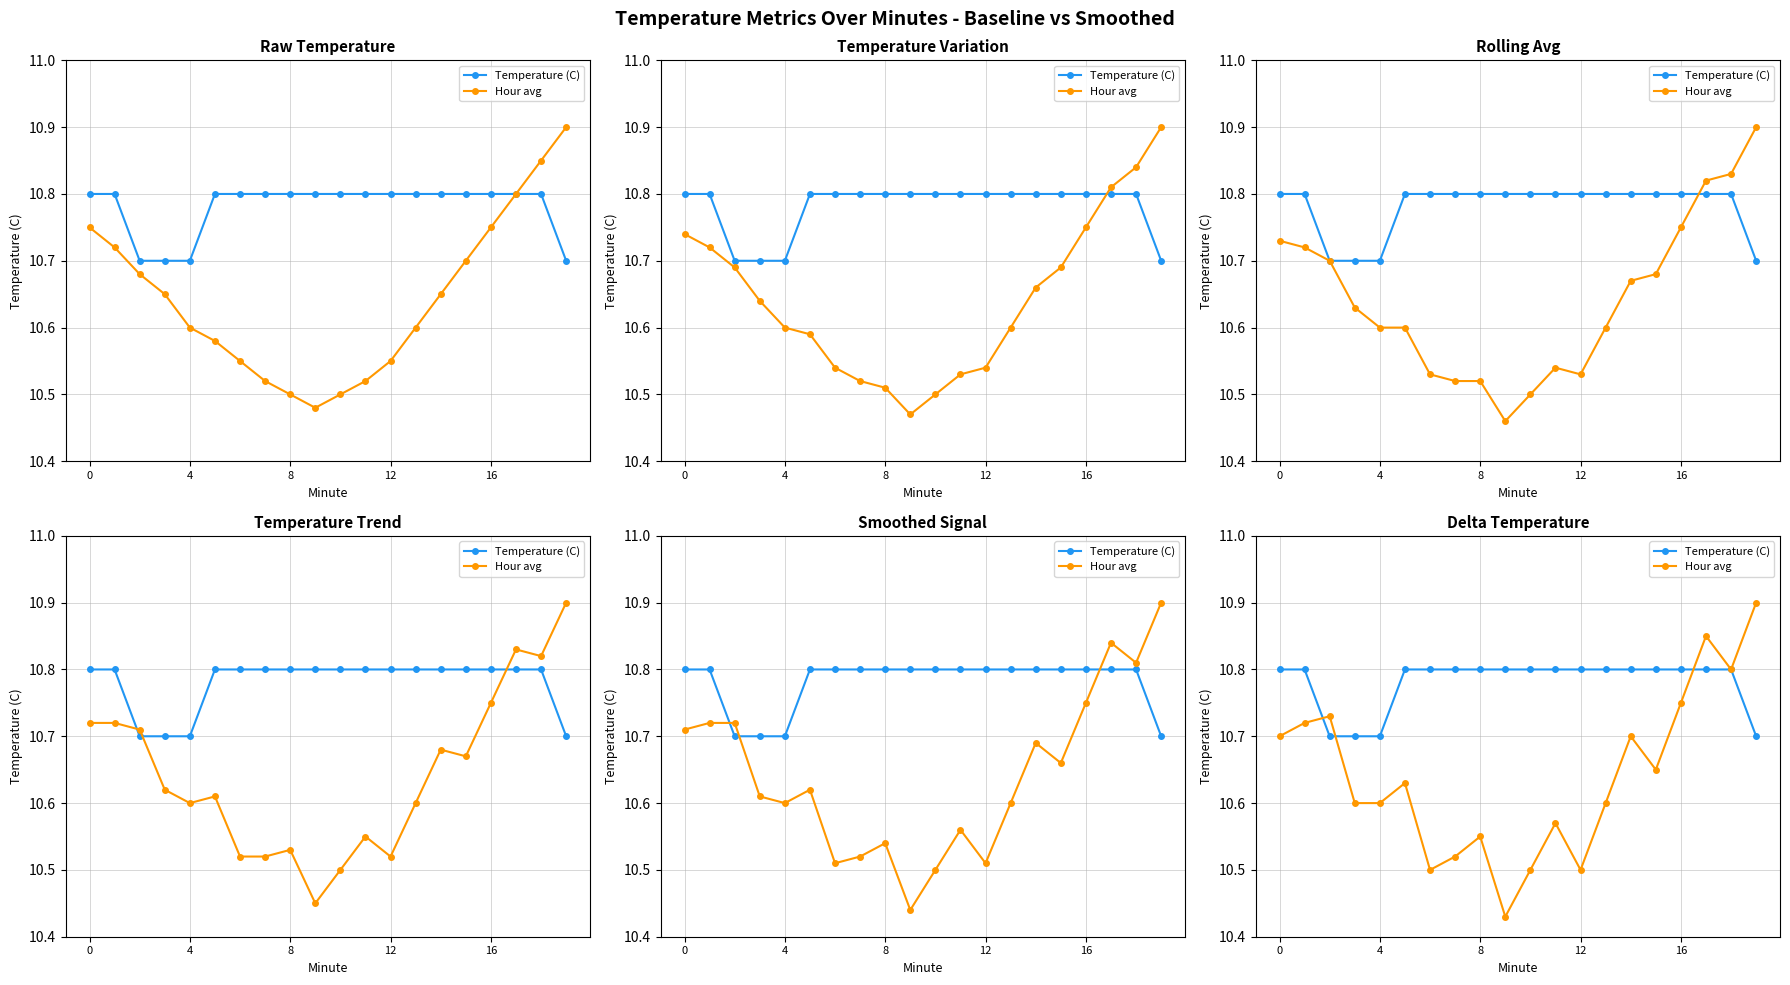

What is the total value across all series at 11?

21.4